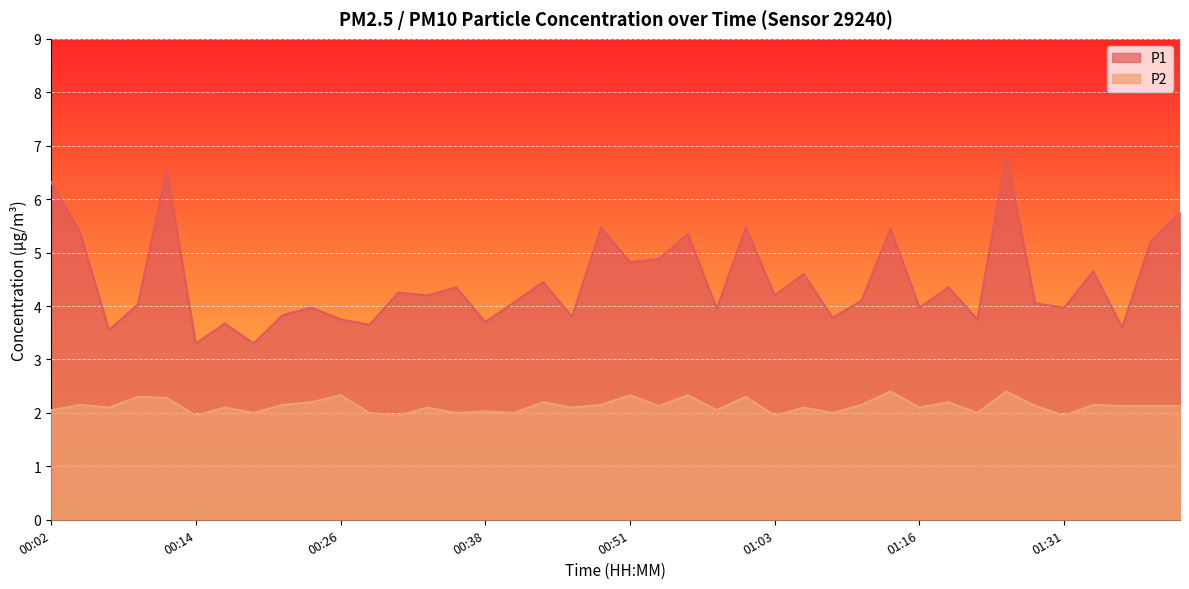

Which series has the largest total across all categories?

P1